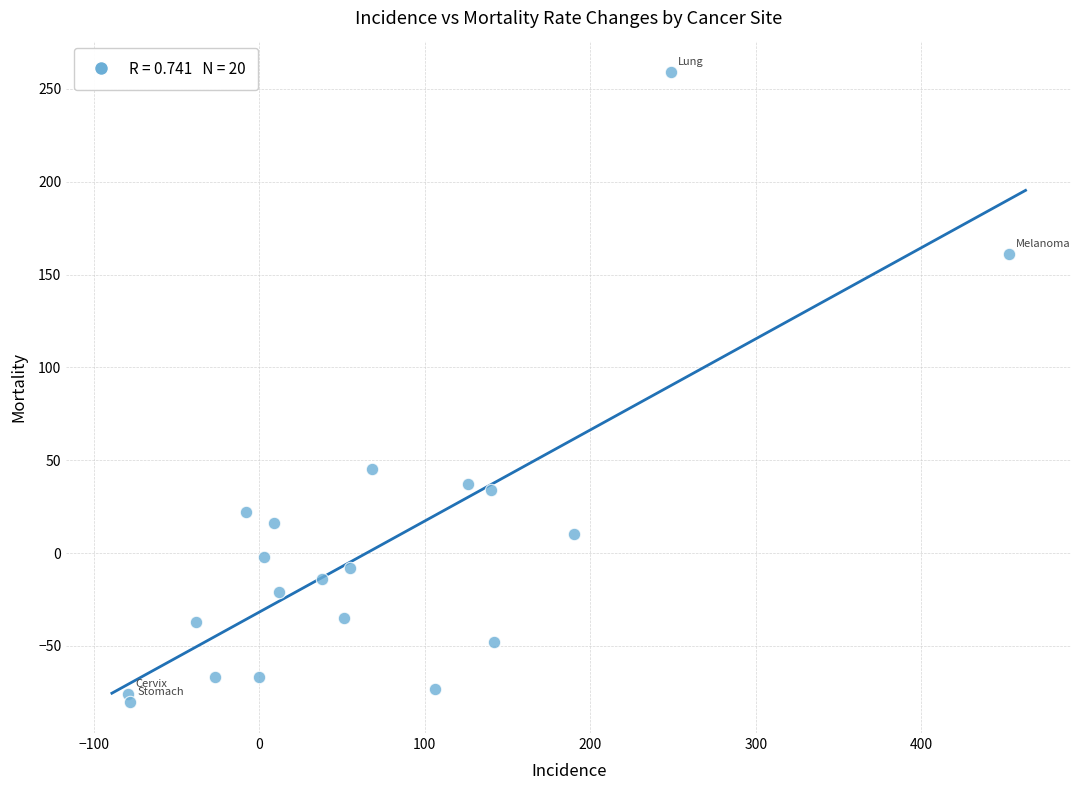

What is the range of X values (max minus min)?

532